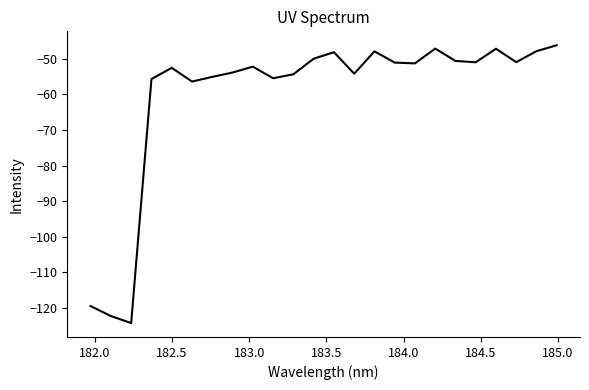

What is the greatest value displayed?

-46.1